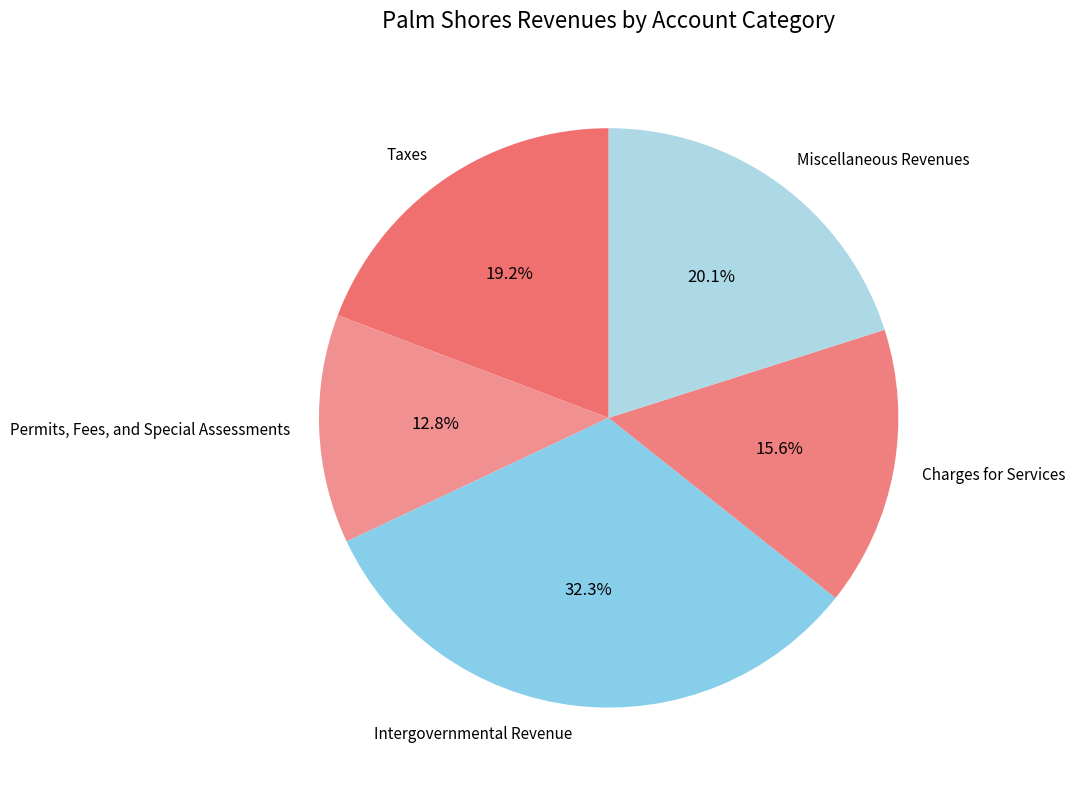

Is it true that Permits, Fees, and Special Assessments is 13% of the pie?

True